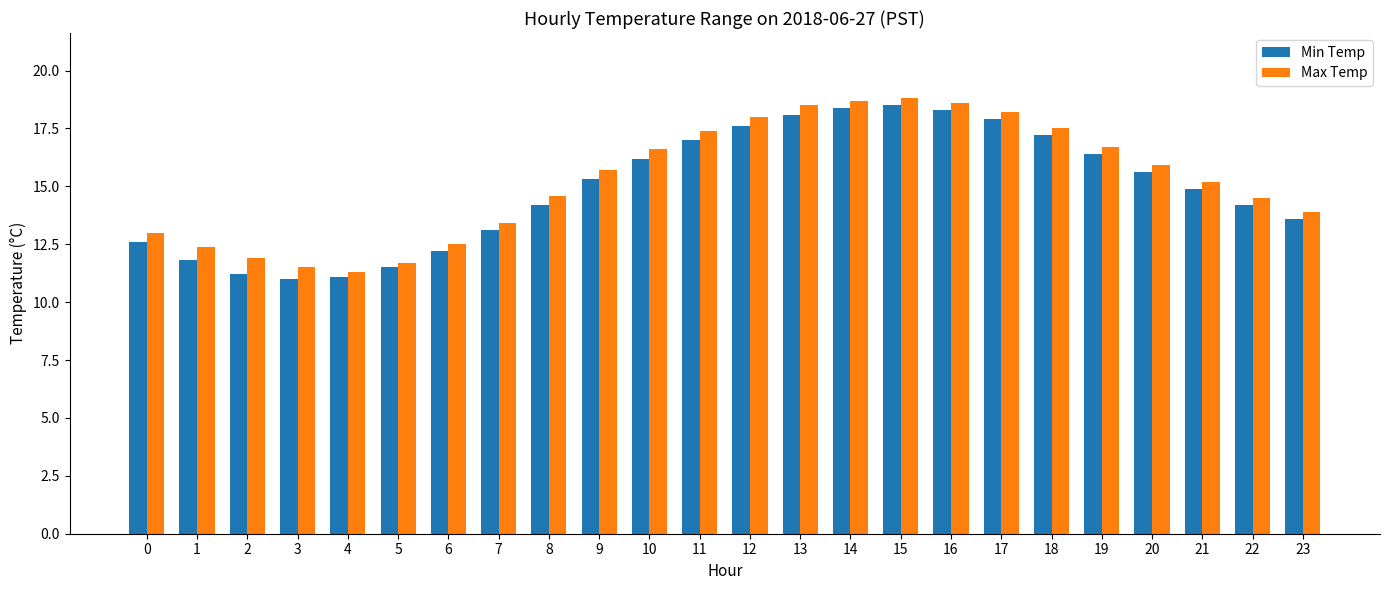

Between 9 and 16, which series saw the biggest shift?

Min Temp